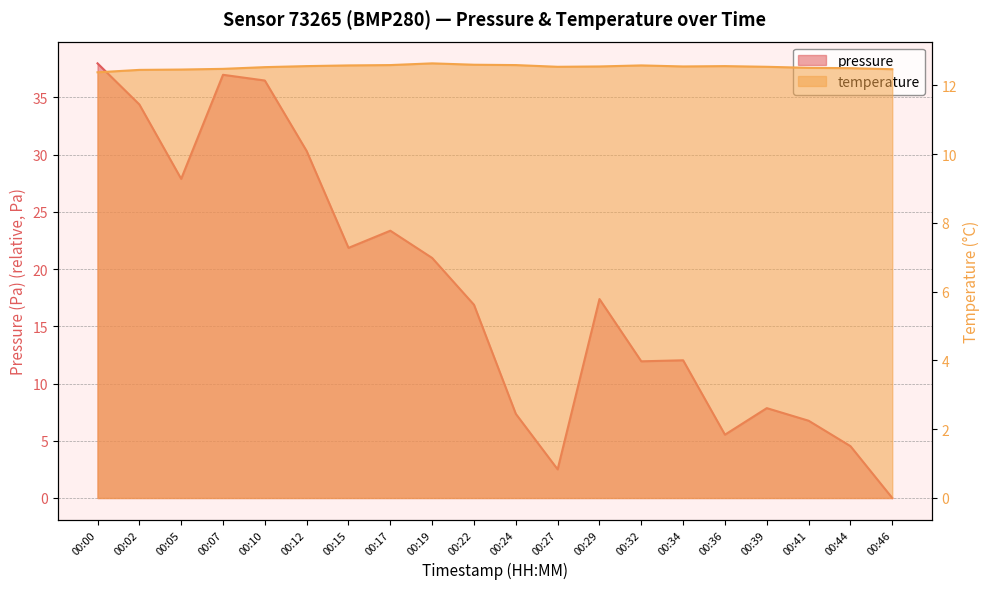

What is the difference between the second highest and minimum values in the pressure series?

37.0